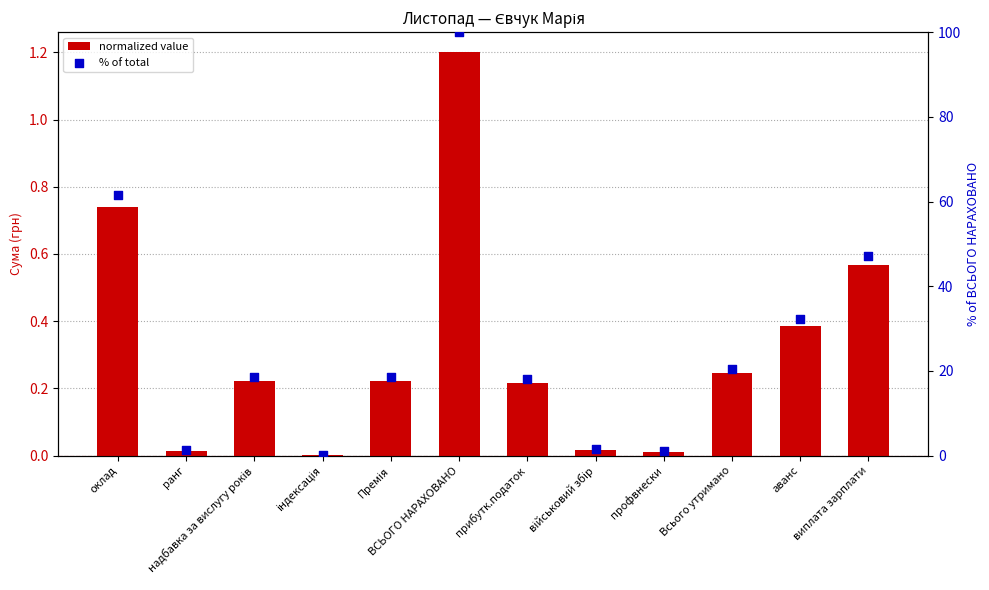

Which series reaches the minimum Y coordinate?

normalized value